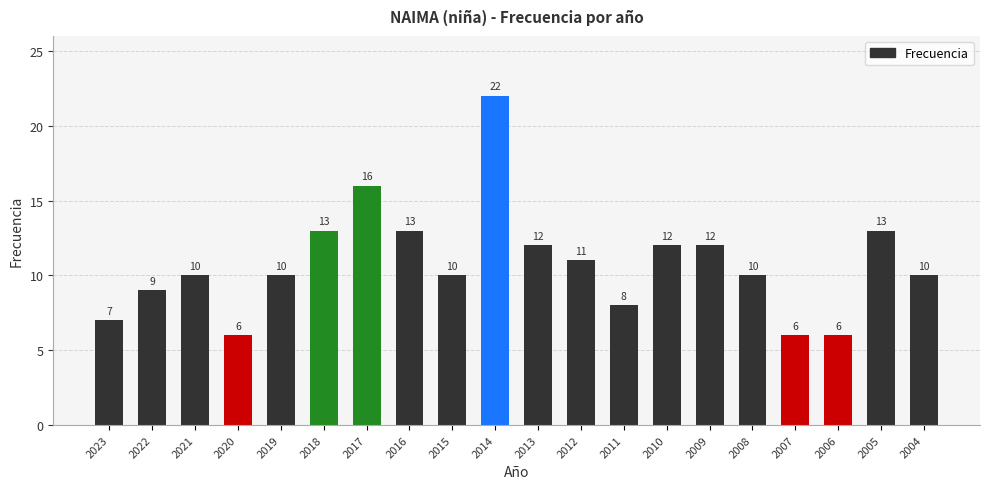

What is the value of the 17th bar from the left?

6